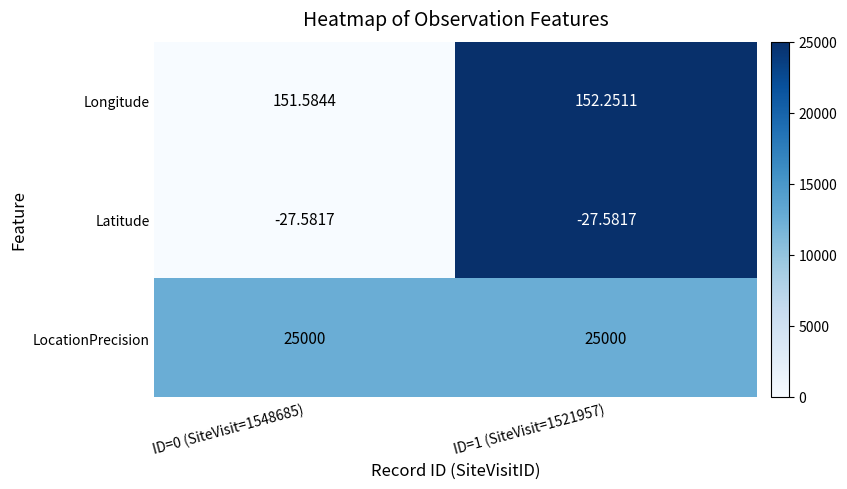

Which series has the largest total across all categories?

LocationPrecision